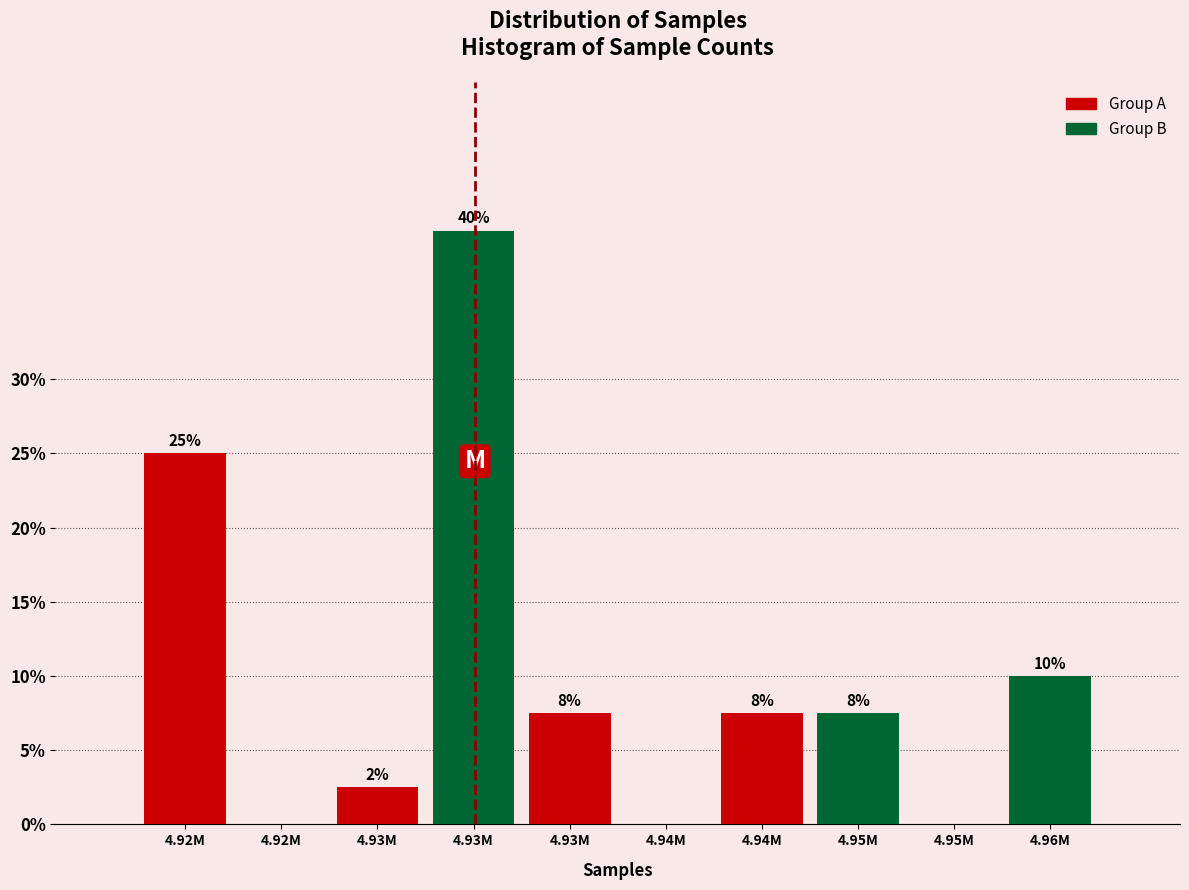

What are all the series names shown in the legend?

Group A, Group B